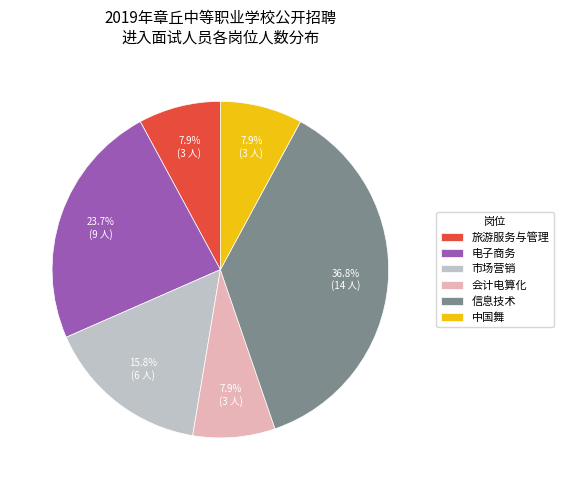

Which has a higher value, 电子商务 or 市场营销?

电子商务